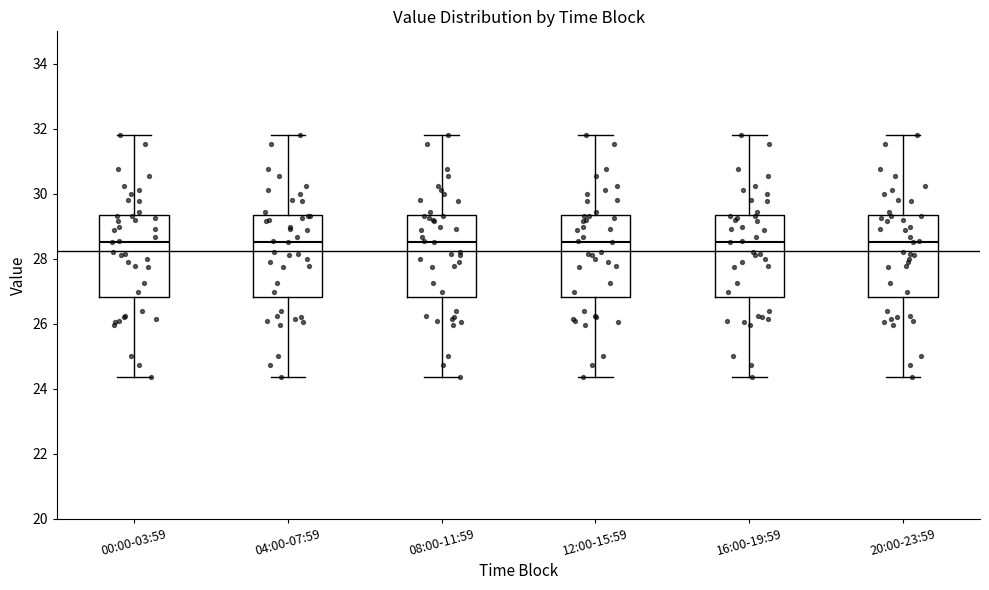

Where does the upper whisker of the box for 04:00-07:59 end on the y-axis? The values are not printed on the chart, so give them approximately, as read against the axis.

31.8